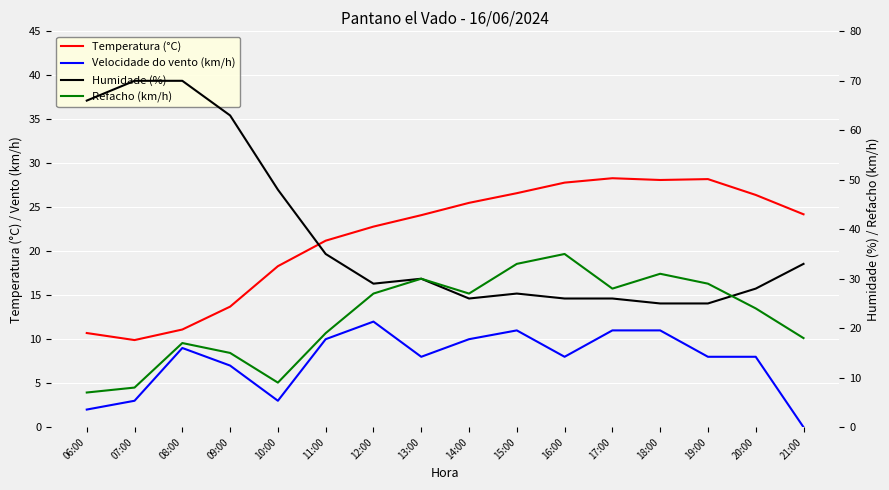

Reading left to right, list all the values displayed in this chart.

Temperatura (°C): 10.7	9.9	11.1	13.7	18.3	21.2	22.8	24.1	25.5	26.6	27.8	28.3	28.1	28.2	26.4	24.2
Velocidade do vento (km/h): 2.0	3.0	9.0	7.0	3.0	10.0	12.0	8.0	10.0	11.0	8.0	11.0	11.0	8.0	8.0	0.0
Humidade (%): 66.0	70.0	70.0	63.0	48.0	35.0	29.0	30.0	26.0	27.0	26.0	26.0	25.0	25.0	28.0	33.0
Refacho (km/h): 7.0	8.0	17.0	15.0	9.0	19.0	27.0	30.0	27.0	33.0	35.0	28.0	31.0	29.0	24.0	18.0